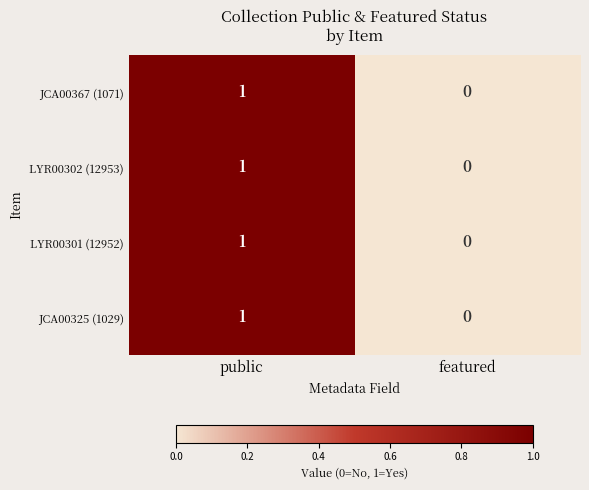

Reading right to left, what are all the values shown in this chart?

JCA00367 (1071): 0	1
LYR00302 (12953): 0	1
LYR00301 (12952): 0	1
JCA00325 (1029): 0	1